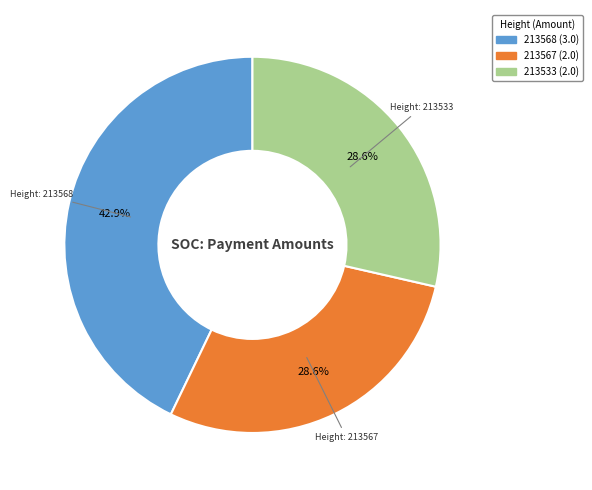

What percentage is the 213567 slice, to the nearest percent?

29%